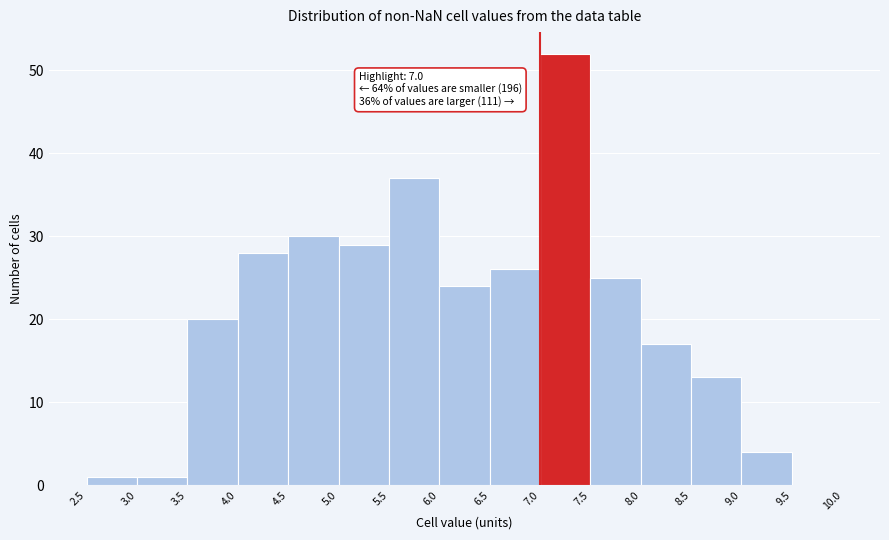

Over which range of the x-axis is the bar tallest?

7.0 to 7.5